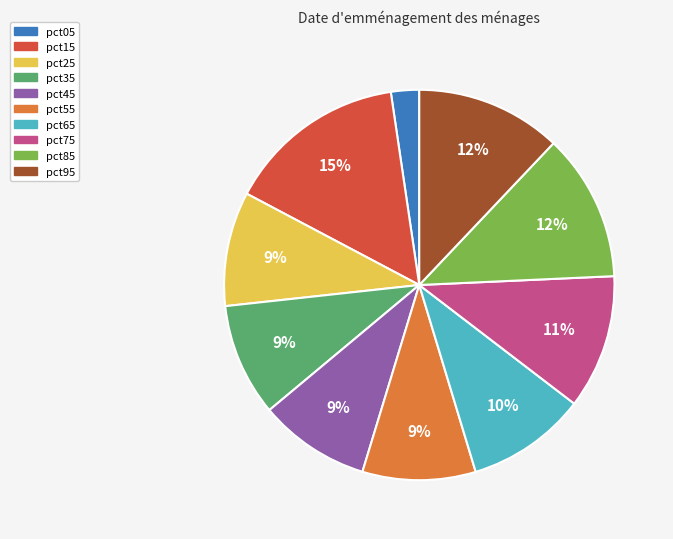

To the nearest percent, what is the difference between the pct75 and pct25 slice percentages?

2%